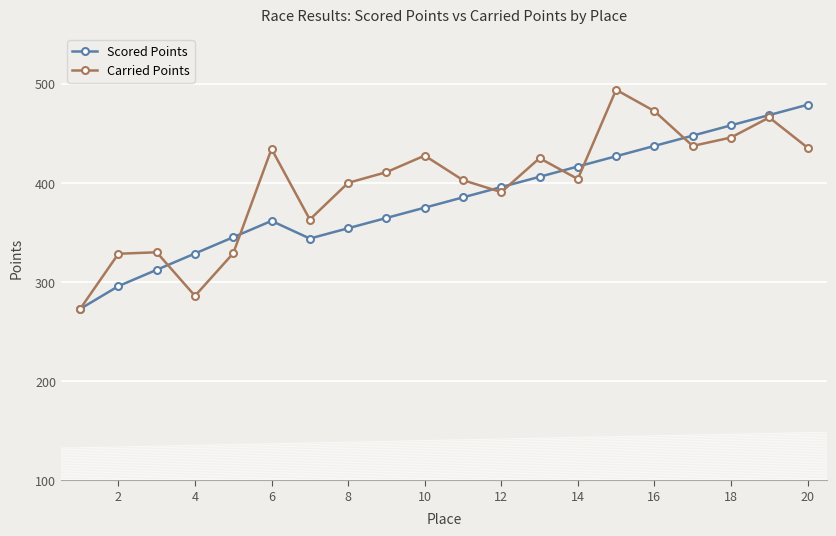

In Carried Points, how many points are lower than both neighbors (excluding endpoints)?

5